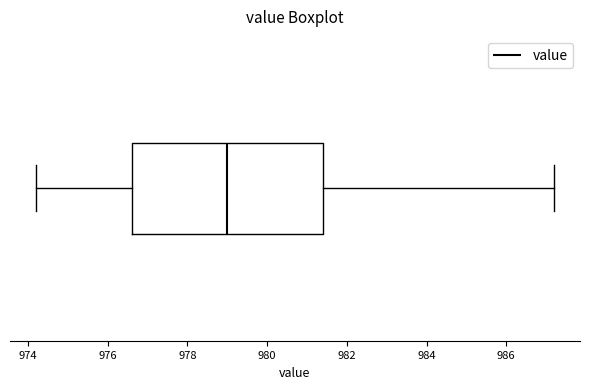

Transcribe this box plot: give where the median line is, the range the box spans, and where the two whiskers end, as read against the x-axis. The values are not printed on the chart, so give them approximately, as read against the axis.

median 979.0, box 976.6 to 981.4, whiskers 974.2 to 987.2